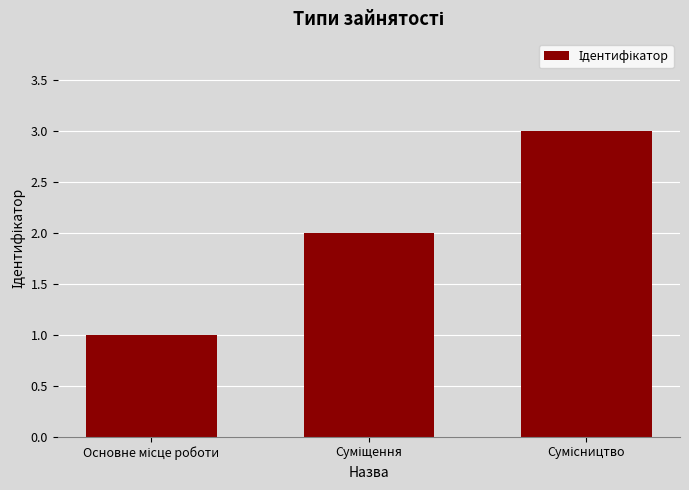

What is the maximum value shown in the chart?

3